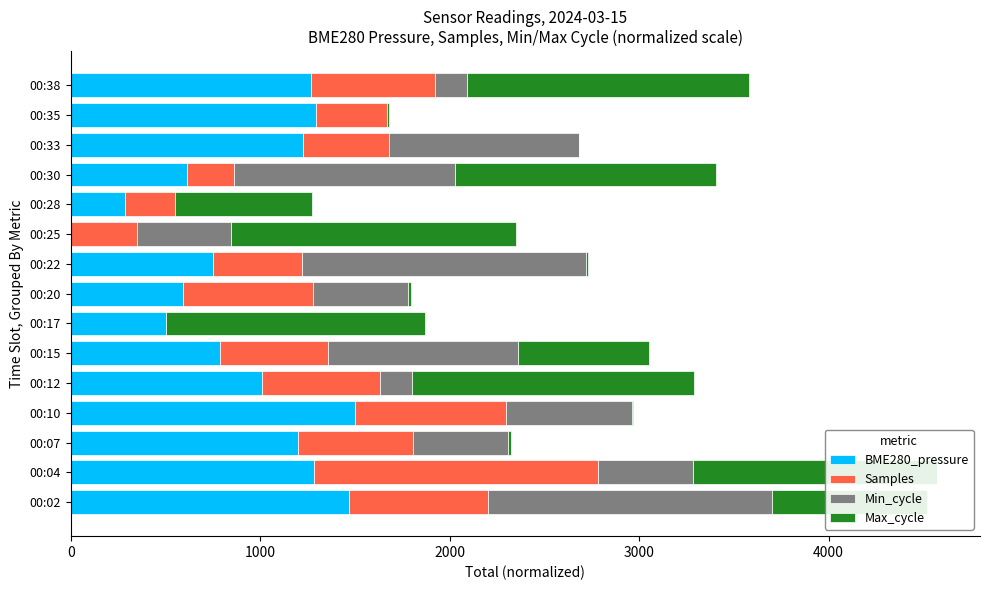

What are all the series names shown in the legend?

BME280_pressure, Samples, Min_cycle, Max_cycle